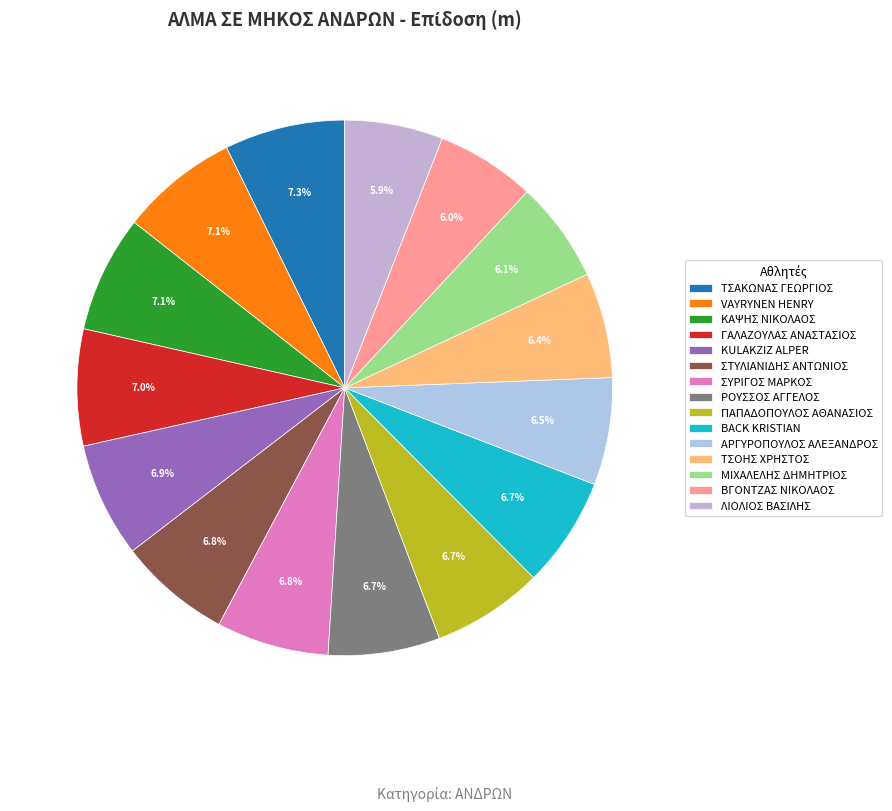

Which slice is the largest?

ΤΣΑΚΩΝΑΣ ΓΕΩΡΓΙΟΣ